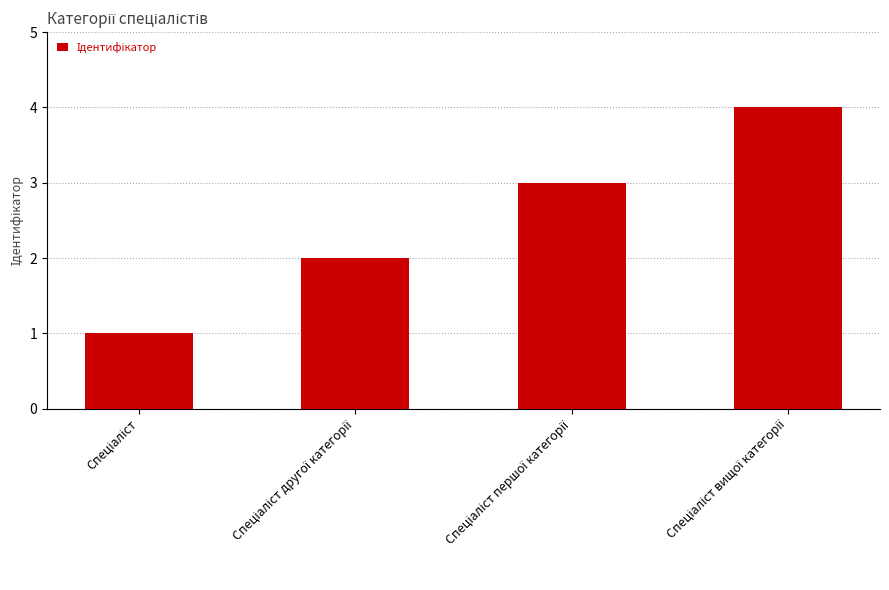

What is the difference between the maximum and minimum values?

3